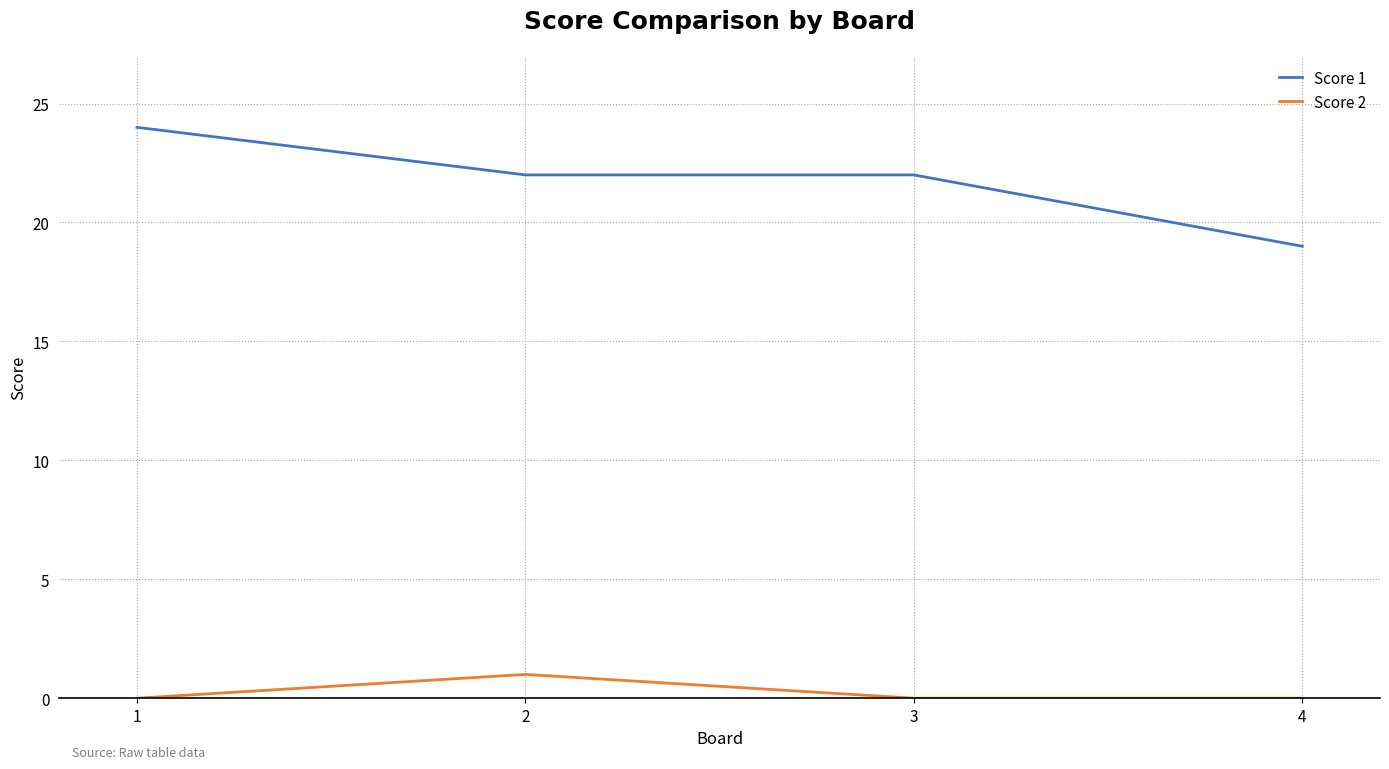

What is the spread (max minus min) of values at 3?

22